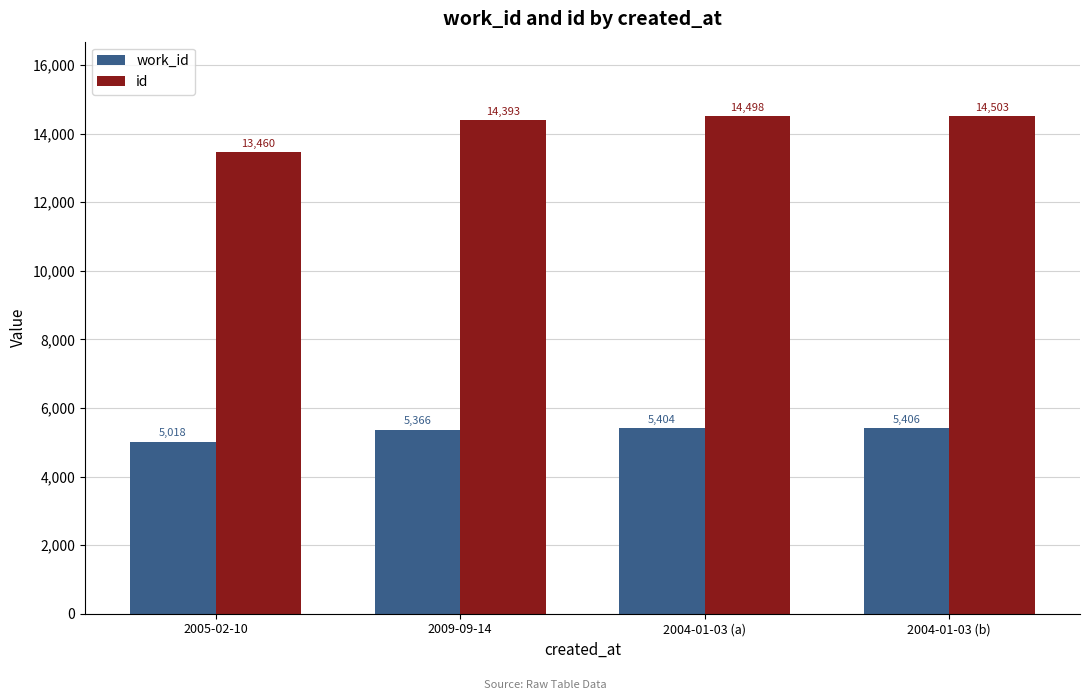

Which label corresponds to the smallest value in the chart?

2005-02-10